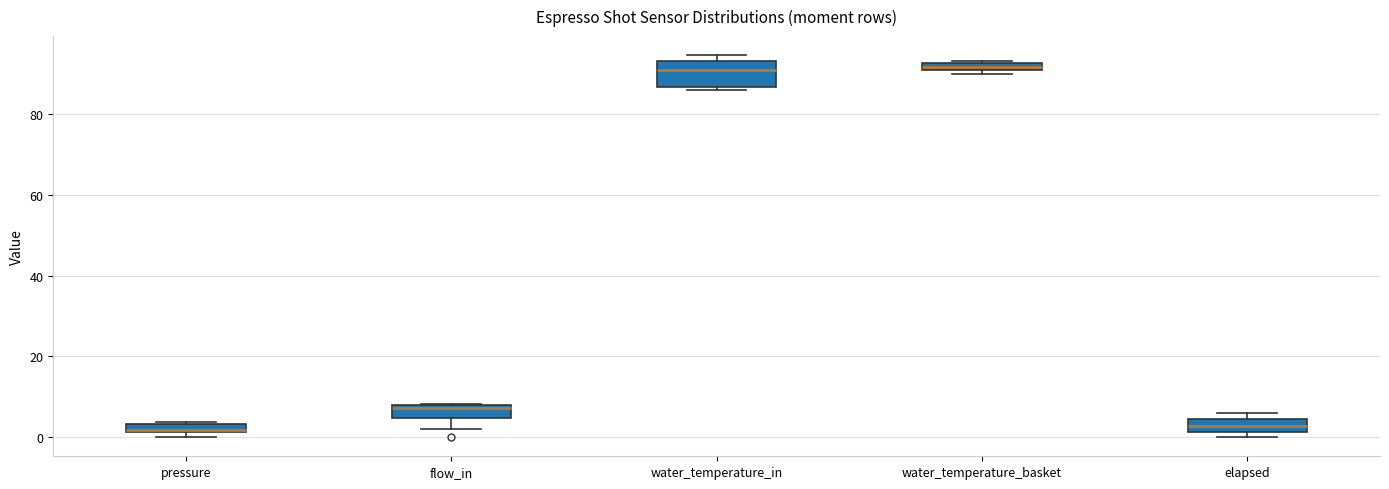

Which box is the tallest, from its lower edge to its upper edge?

water_temperature_in